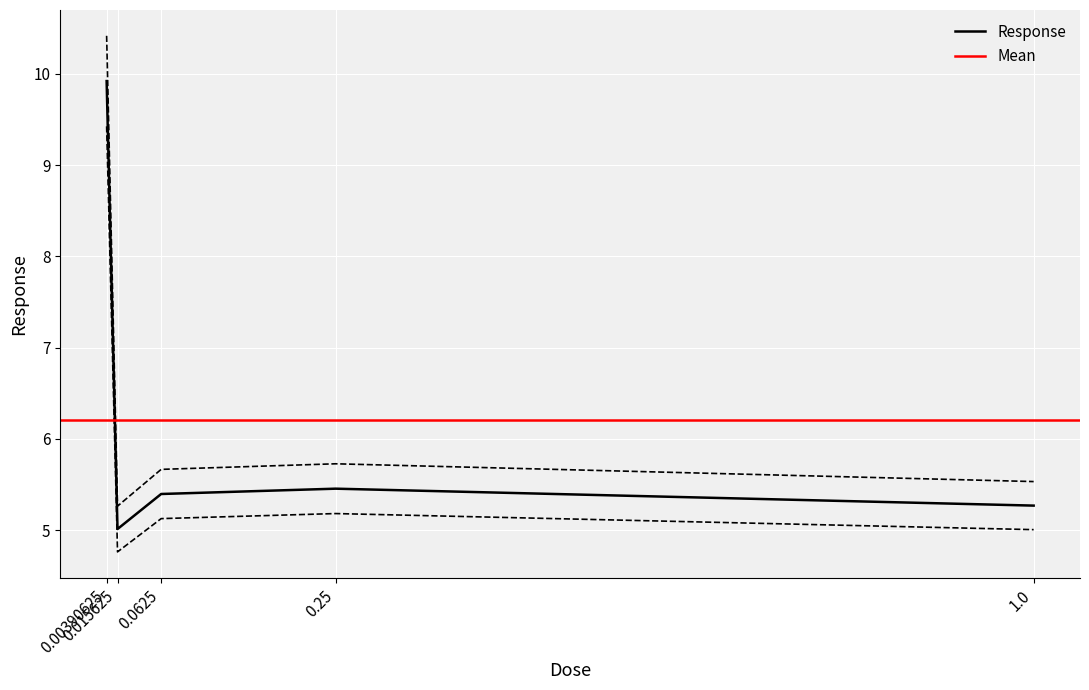

True or false: the data shows 5.7 at 0.25.

True